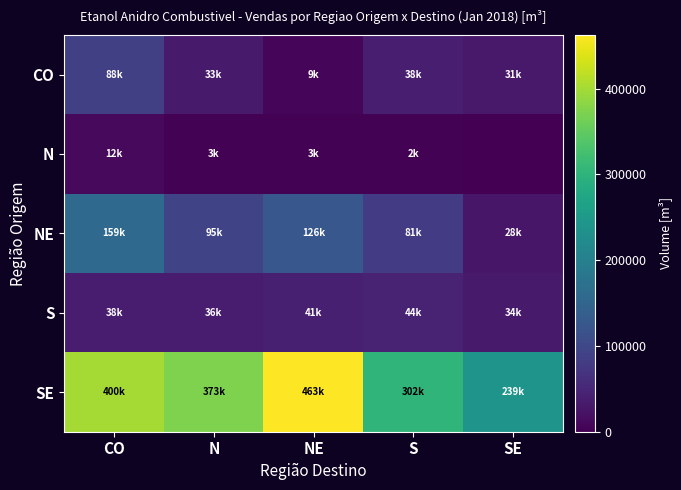

Reading left to right, what are all the values shown in this chart?

CO: CO=88085.2	N=32750.7	NE=9020.0	S=38174.3	SE=31196.9
N: CO=12163.2	N=3369.3	NE=2930.8	S=2160.7	SE=0.0
NE: CO=158721.9	N=95404.9	NE=125949.2	S=80836.7	SE=27954.8
S: CO=37726.8	N=35966.2	NE=40574.2	S=43575.1	SE=34028.6
SE: CO=400074.0	N=373139.7	NE=462687.9	S=302026.7	SE=238960.1